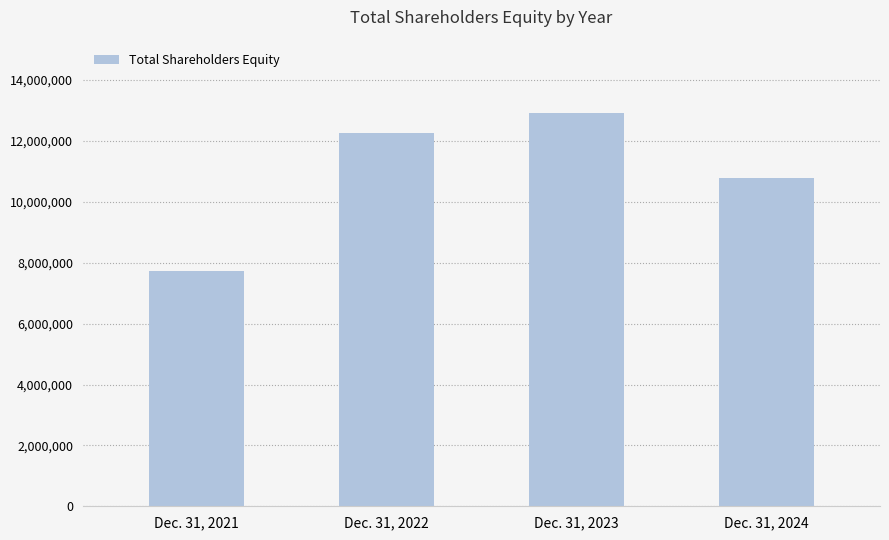

List the labels in order of value, largest first.

Dec. 31, 2023, Dec. 31, 2022, Dec. 31, 2024, Dec. 31, 2021